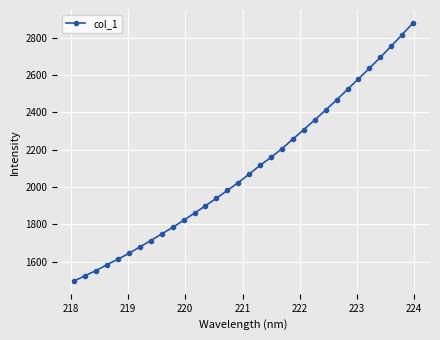

What is the value of the 15th point from the left?

1982.1